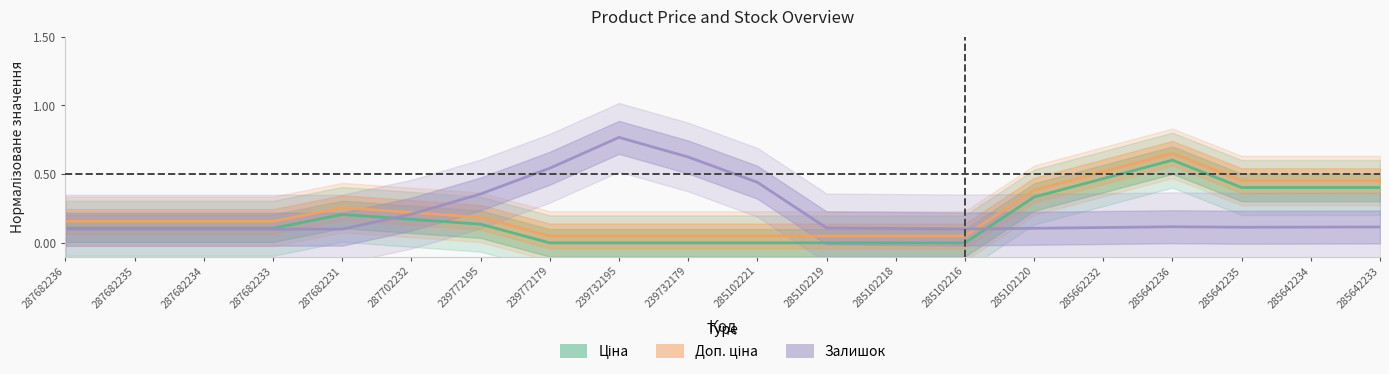

How many intersections are there between Залишок and Ціна?

2